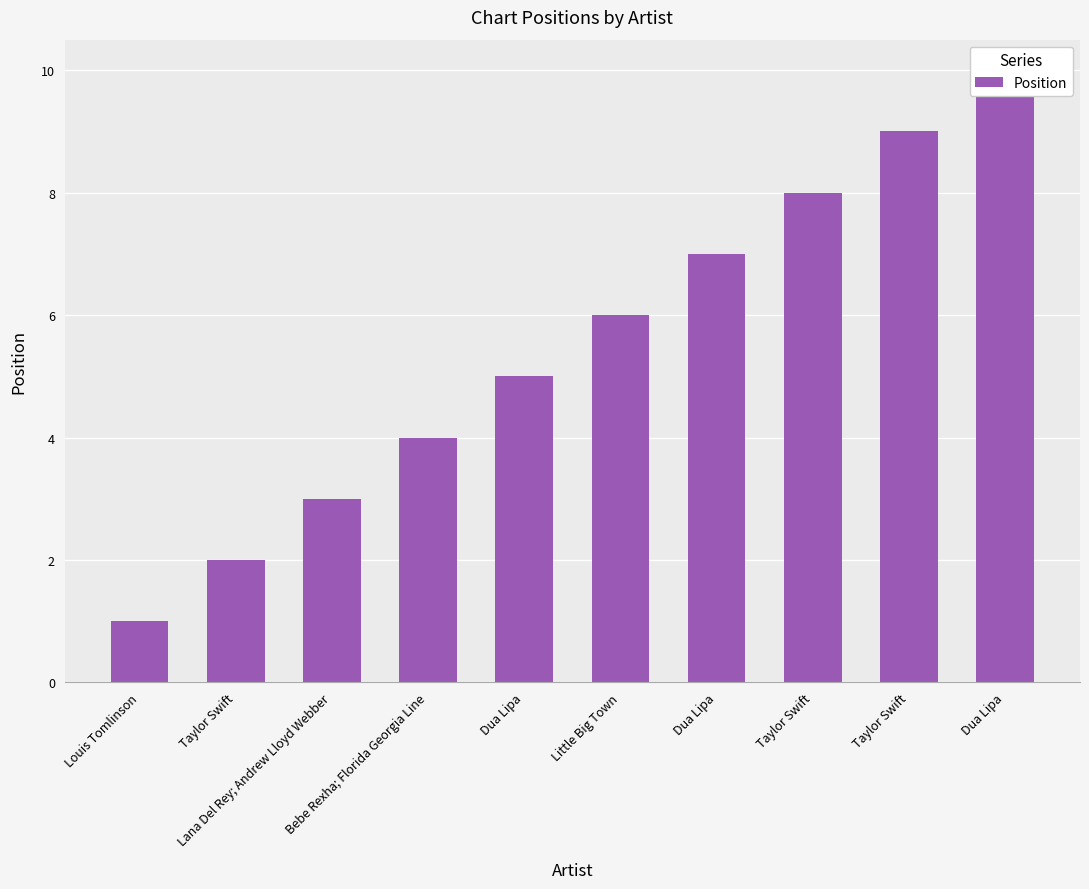

Count the number of values greater than 6.

4